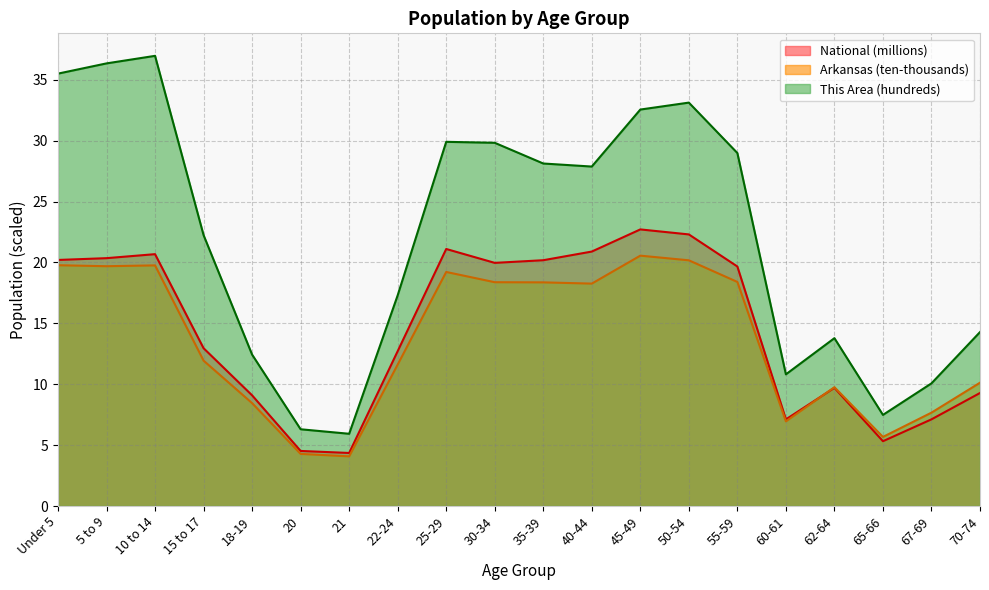

Reading left to right, transcribe all the data shown in this chart.

This Area: Under 5=35.5	5 to 9=36.3	10 to 14=37.0	15 to 17=22.2	18-19=12.4	20=6.3	21=5.9	22-24=17.3	25-29=29.9	30-34=29.8	35-39=28.1	40-44=27.9	45-49=32.5	50-54=33.1	55-59=29.0	60-61=10.8	62-64=13.8	65-66=7.5	67-69=10.1	70-74=14.3
Arkansas: Under 5=19.8	5 to 9=19.7	10 to 14=19.8	15 to 17=11.9	18-19=8.4	20=4.3	21=4.1	22-24=11.6	25-29=19.2	30-34=18.4	35-39=18.4	40-44=18.3	45-49=20.6	50-54=20.2	55-59=18.4	60-61=6.9	62-64=9.8	65-66=5.7	67-69=7.7	70-74=10.1
National: Under 5=20.2	5 to 9=20.3	10 to 14=20.7	15 to 17=13.0	18-19=9.1	20=4.5	21=4.4	22-24=12.7	25-29=21.1	30-34=20.0	35-39=20.2	40-44=20.9	45-49=22.7	50-54=22.3	55-59=19.7	60-61=7.1	62-64=9.7	65-66=5.3	67-69=7.1	70-74=9.3